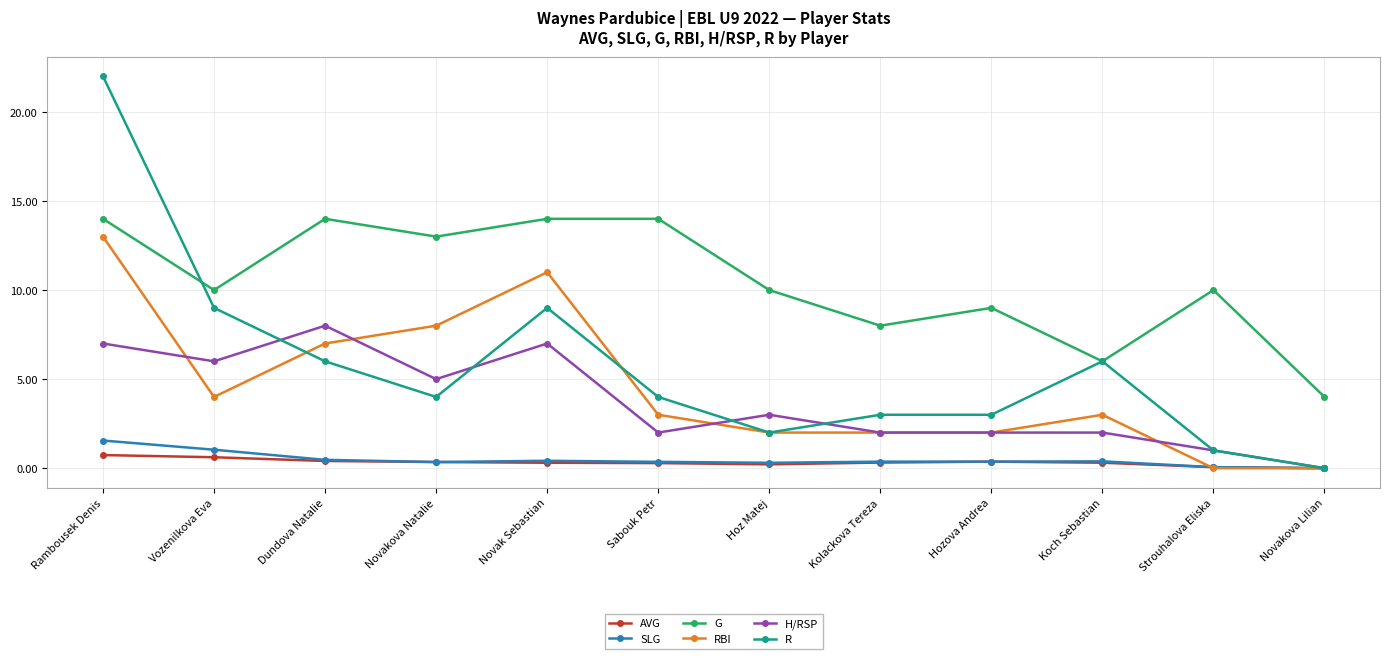

Rank the series by their maximum value, from lowest to highest.

AVG, SLG, H/RSP, RBI, G, R